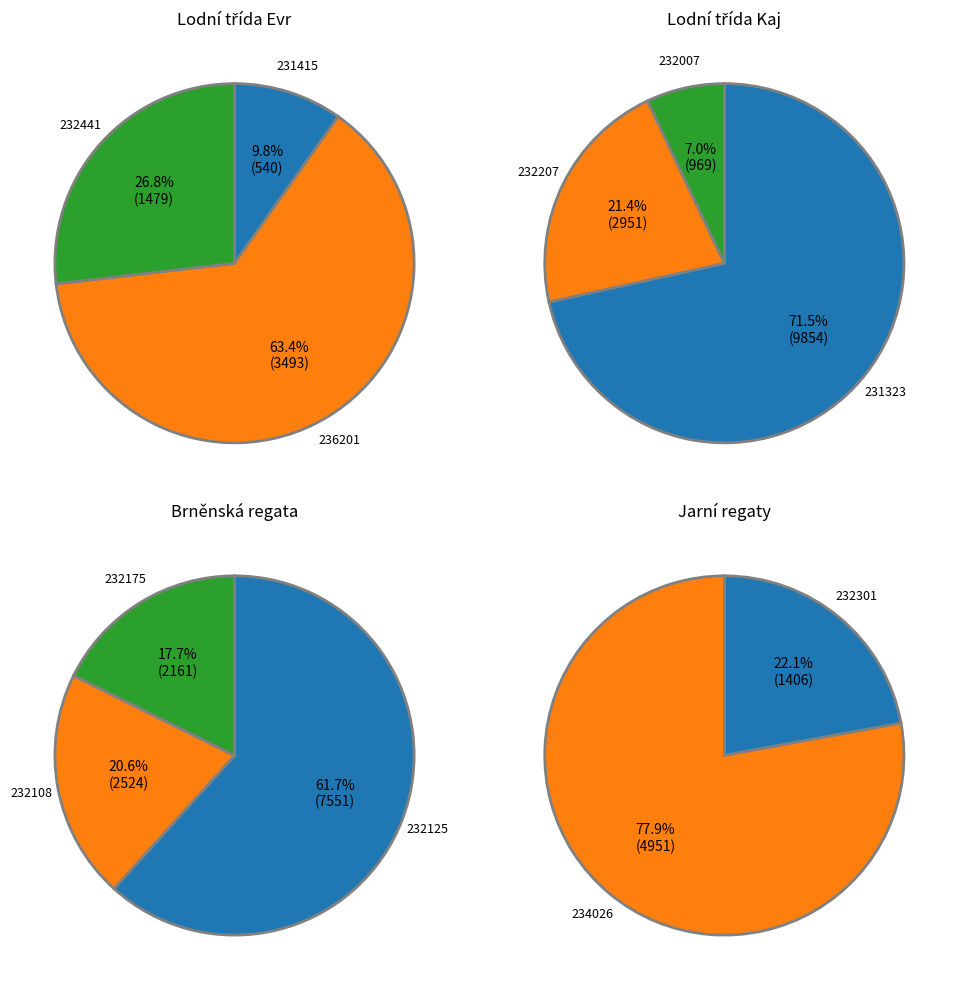

Rank the categories by value from highest to lowest.

231323, 232125, 234026, 236201, 232207, 232108, 232175, 232441, 232301, 232007, 231415